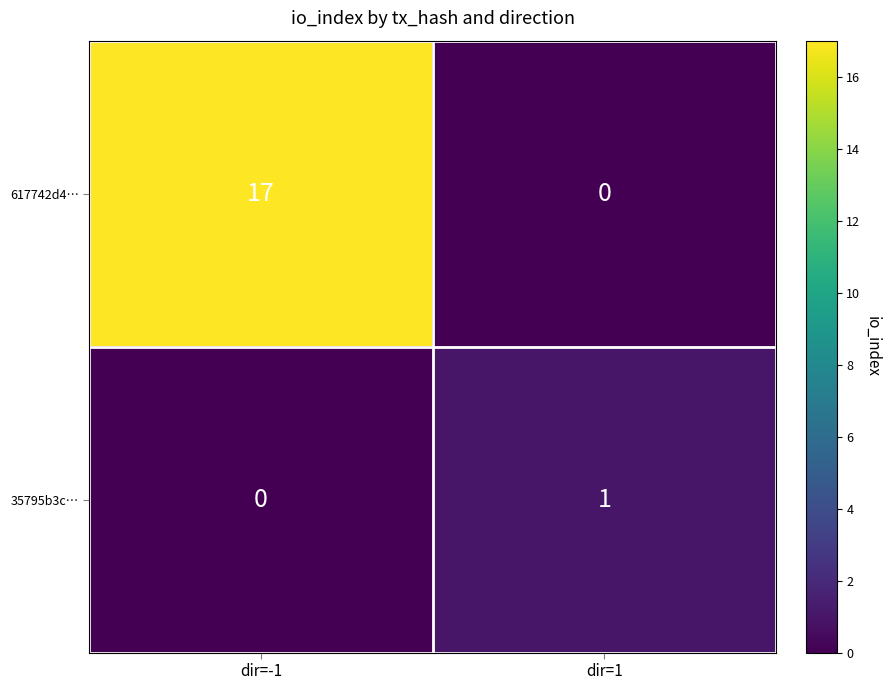

Which series has the largest total across all categories?

617742d4…